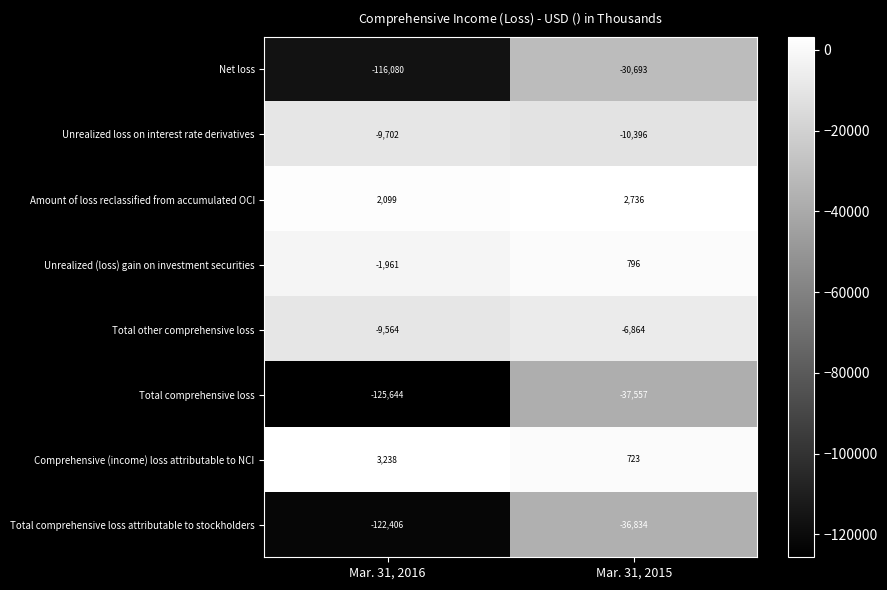

Reading left to right, list all the values displayed in this chart.

Net loss: Mar. 31, 2016=-116080	Mar. 31, 2015=-30693
Unrealized loss on interest rate derivatives: Mar. 31, 2016=-9702	Mar. 31, 2015=-10396
Amount of loss reclassified from accumulated OCI: Mar. 31, 2016=2099	Mar. 31, 2015=2736
Unrealized (loss) gain on investment securities: Mar. 31, 2016=-1961	Mar. 31, 2015=796
Total other comprehensive loss: Mar. 31, 2016=-9564	Mar. 31, 2015=-6864
Total comprehensive loss: Mar. 31, 2016=-125644	Mar. 31, 2015=-37557
Comprehensive (income) loss attributable to NCI: Mar. 31, 2016=3238	Mar. 31, 2015=723
Total comprehensive loss attributable to stockholders: Mar. 31, 2016=-122406	Mar. 31, 2015=-36834